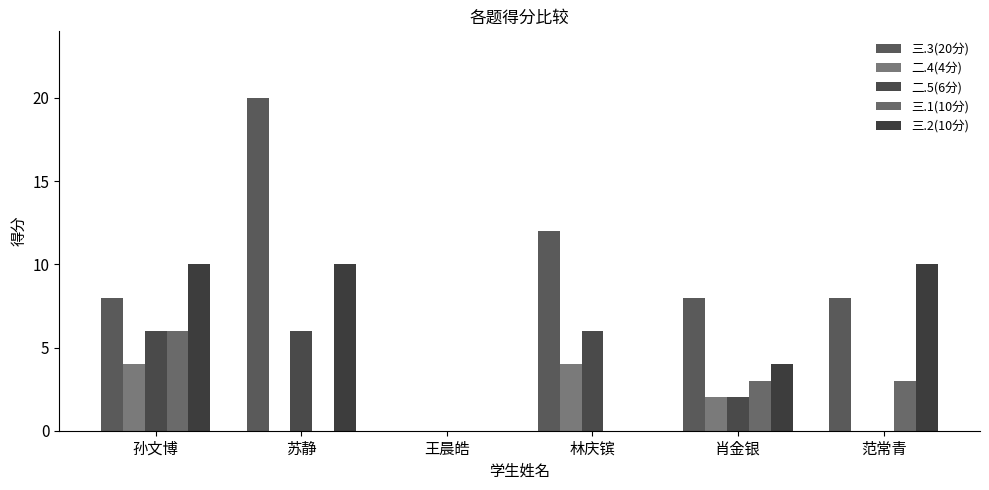

How many data points does each series have?

6